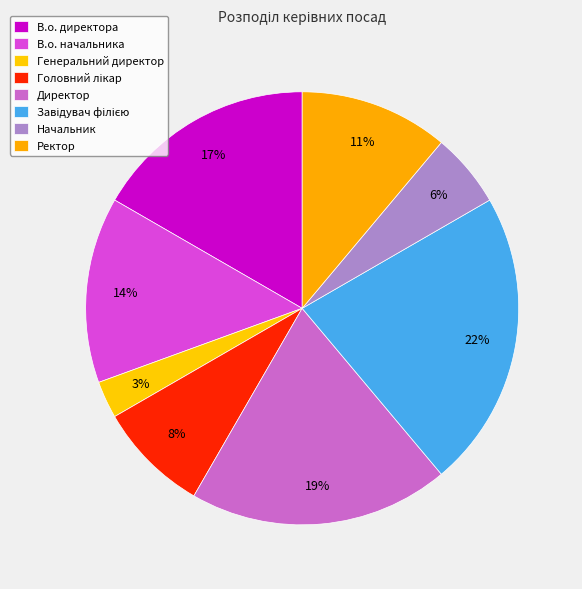

Is there a majority slice in this chart?

No